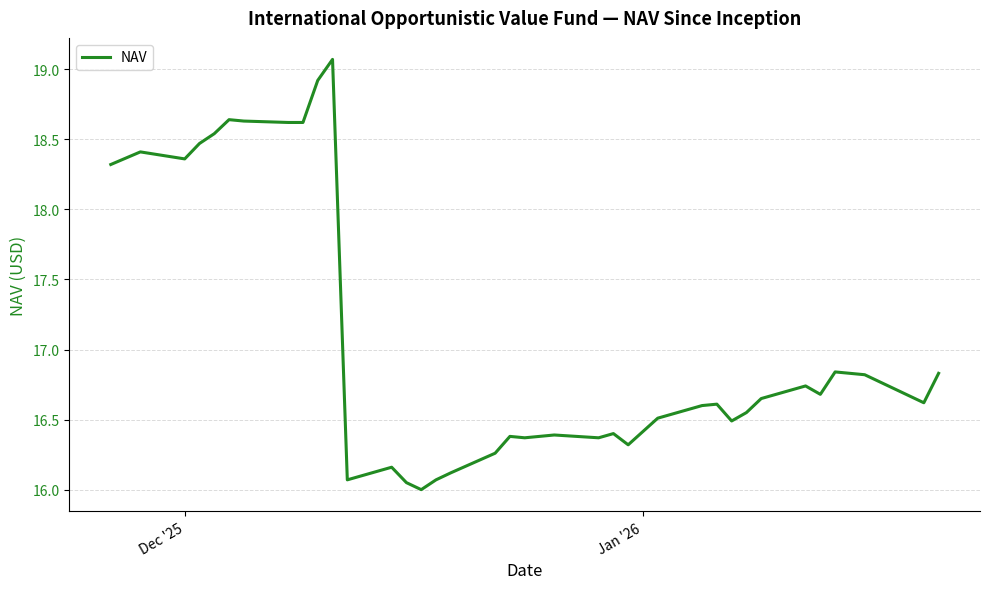

What is the difference between the maximum and minimum values?

3.1